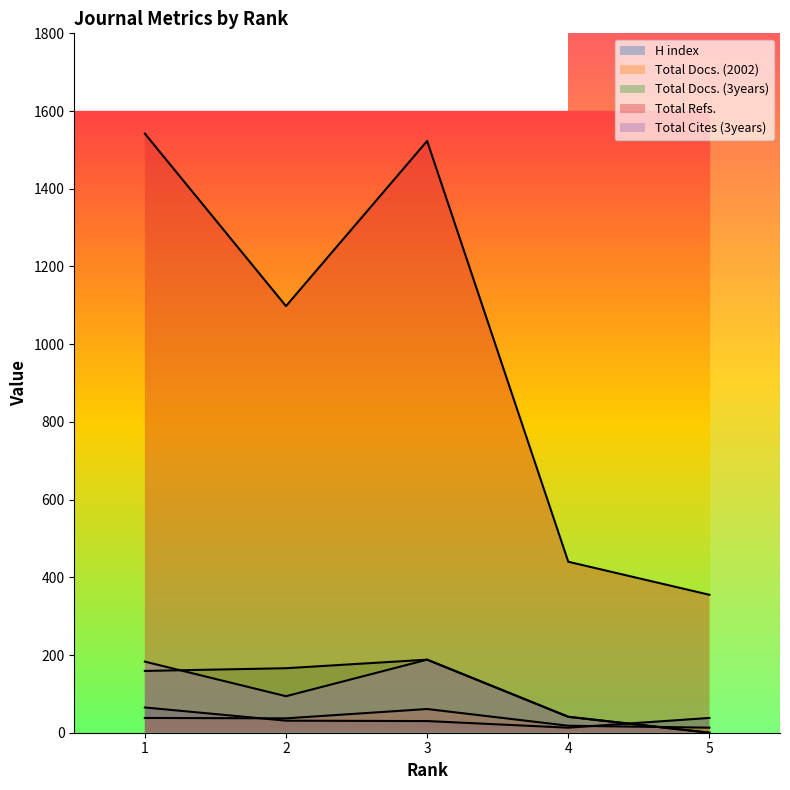

Which series changed the most between 2 and 5?

Total Refs.